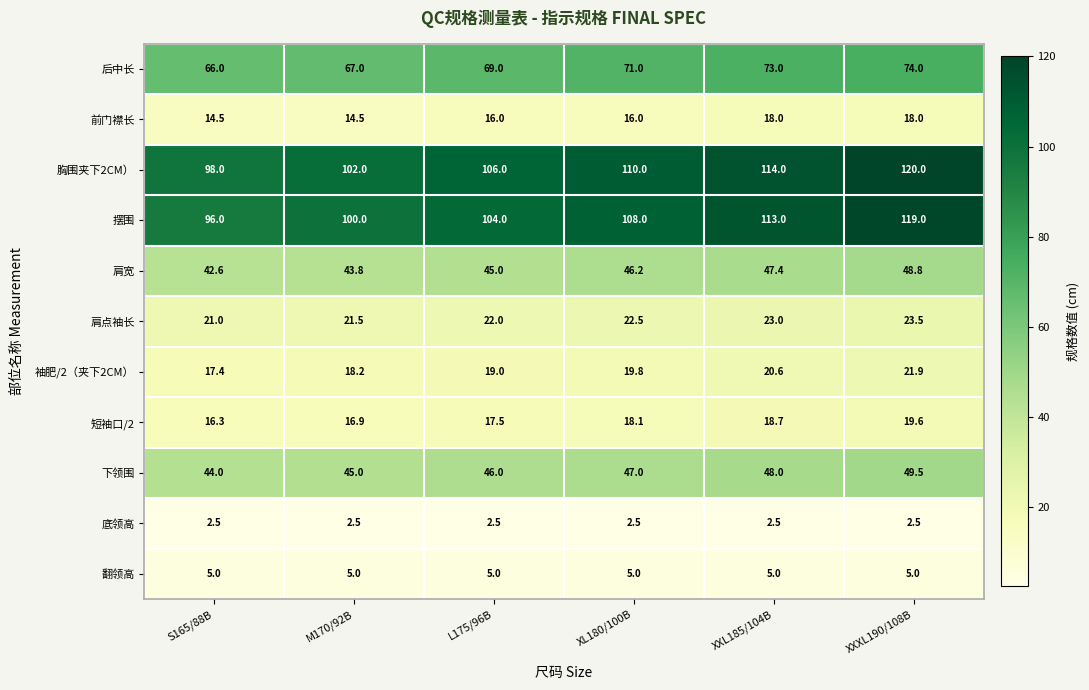

What is the total value across all series at XXXL190/108B?

501.8